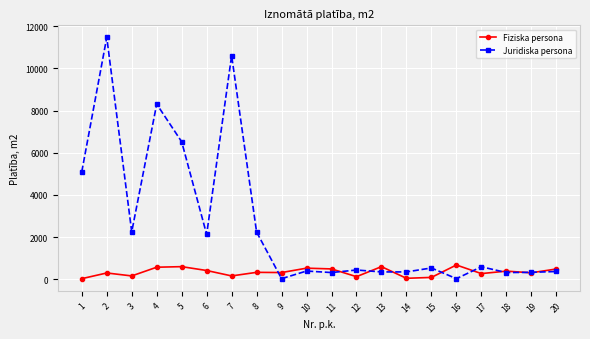

At which label does Fiziska persona first exceed 330?

4